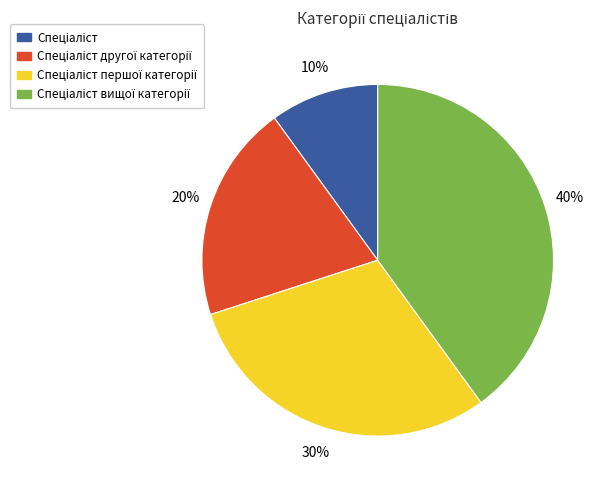

Does any single category account for the majority?

No